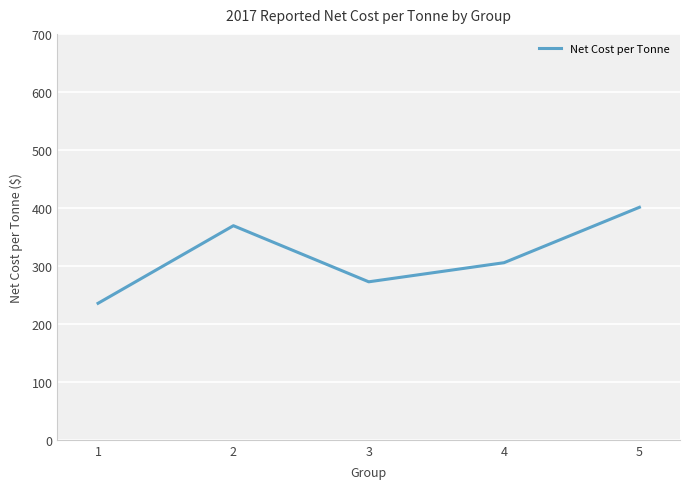

True or false: the data has more than 2 interior local peaks.

False